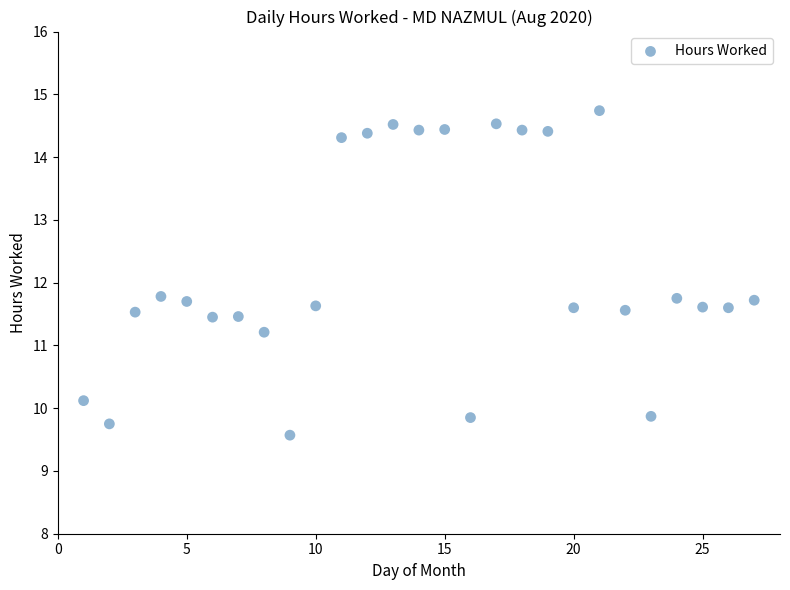

What is the range of Y values (max minus min)?

5.2